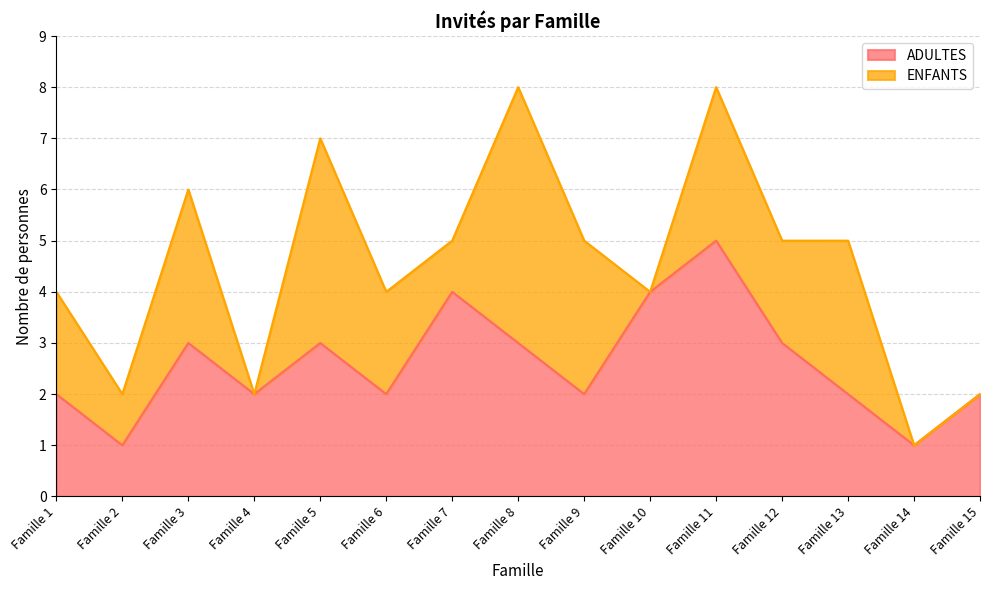

What is the difference between the second highest and second lowest values?

3